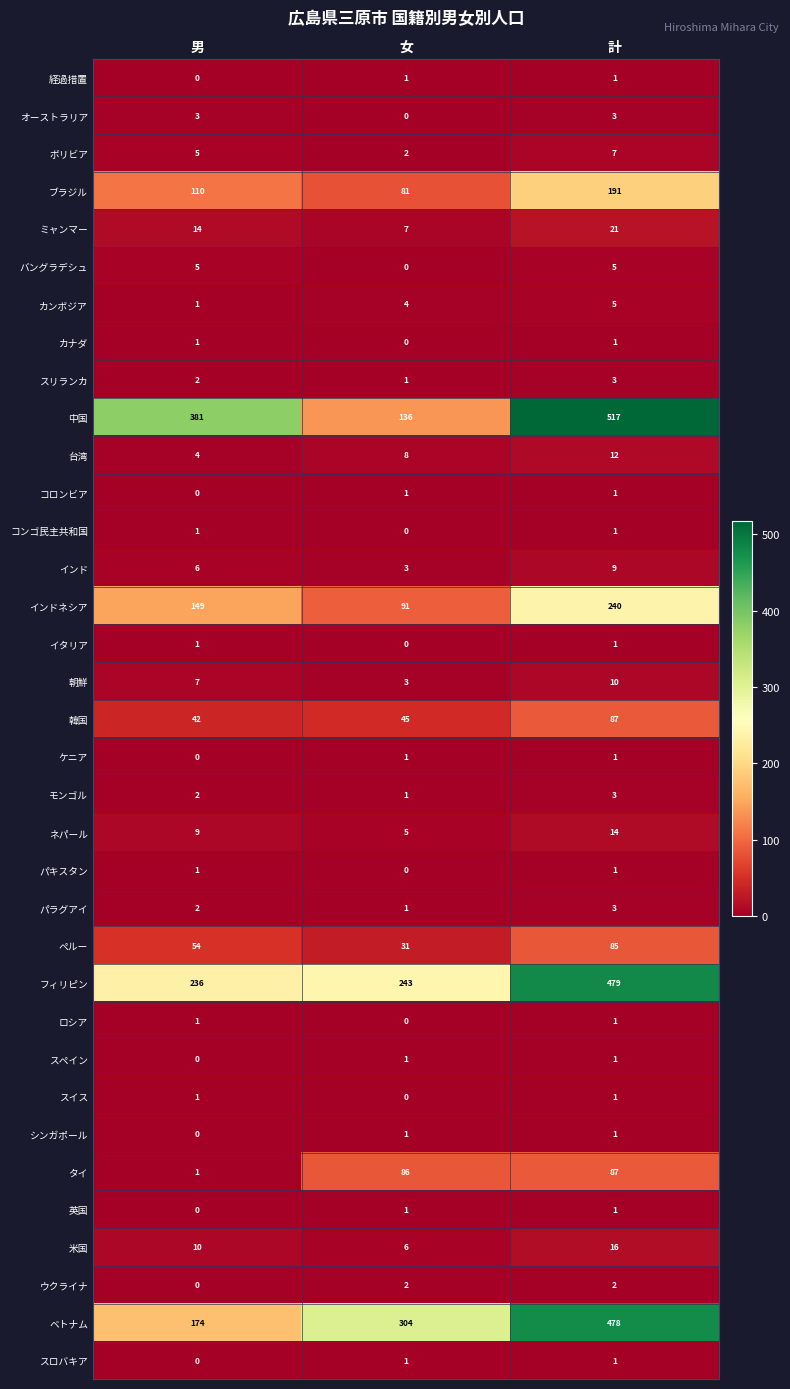

What is the difference between the 朝鮮 values at 女 and 男?

4